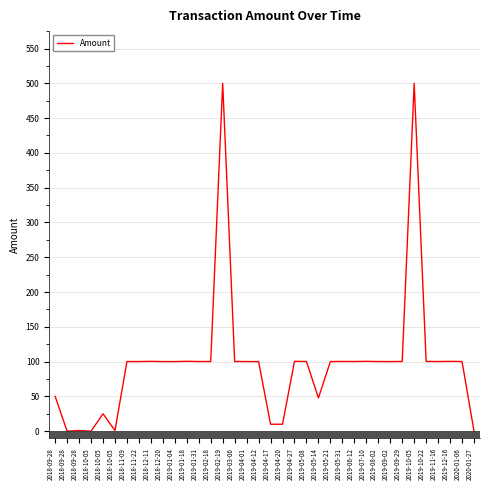

Reading left to right, extract all data points from this chart.

50.0	0.0	1.0	0.0	25.0	1.0	100.1	100.1	100.4	100.1	100.1	100.5	100.1	100.1	500.0	100.2	100.1	100.0	10.0	10.0	100.4	100.2	47.8	100.1	100.2	100.1	100.4	100.1	100.0	100.2	500.0	100.2	100.1	100.4	100.1	0.0